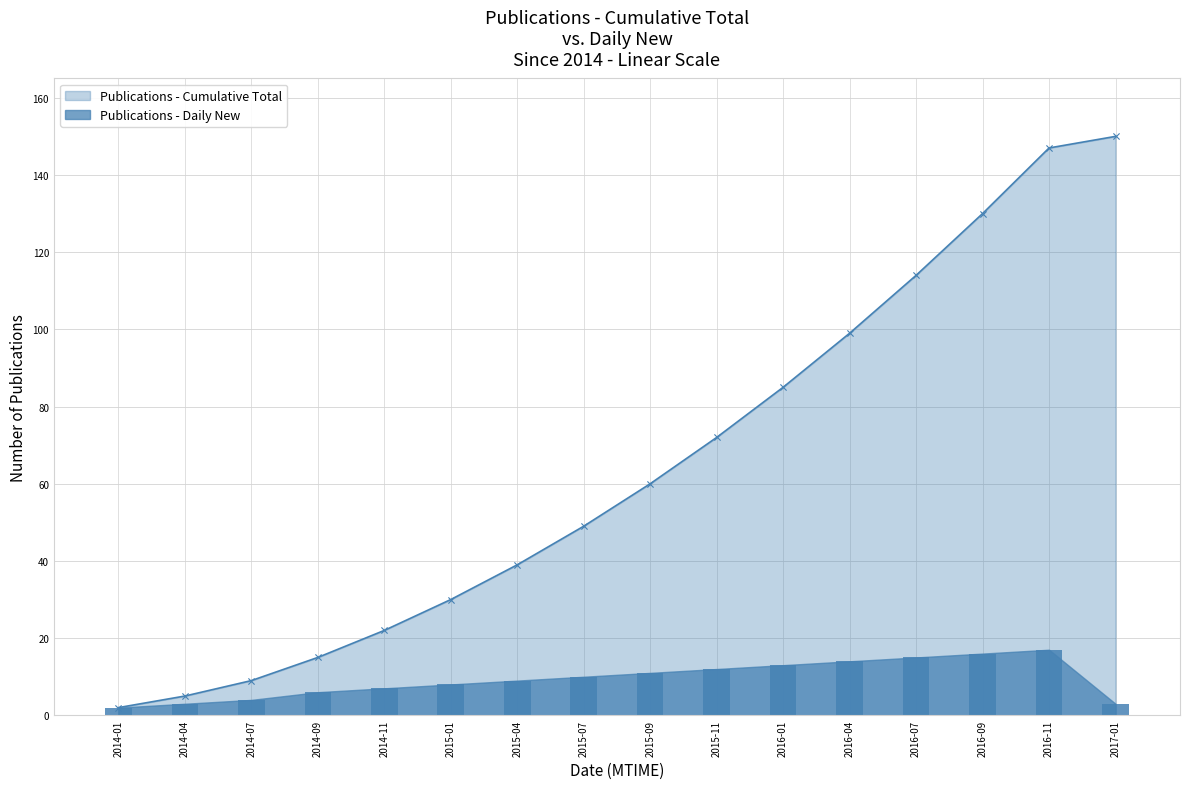

Where is Publications - Cumulative Total nearest to the value 76?

2015-11